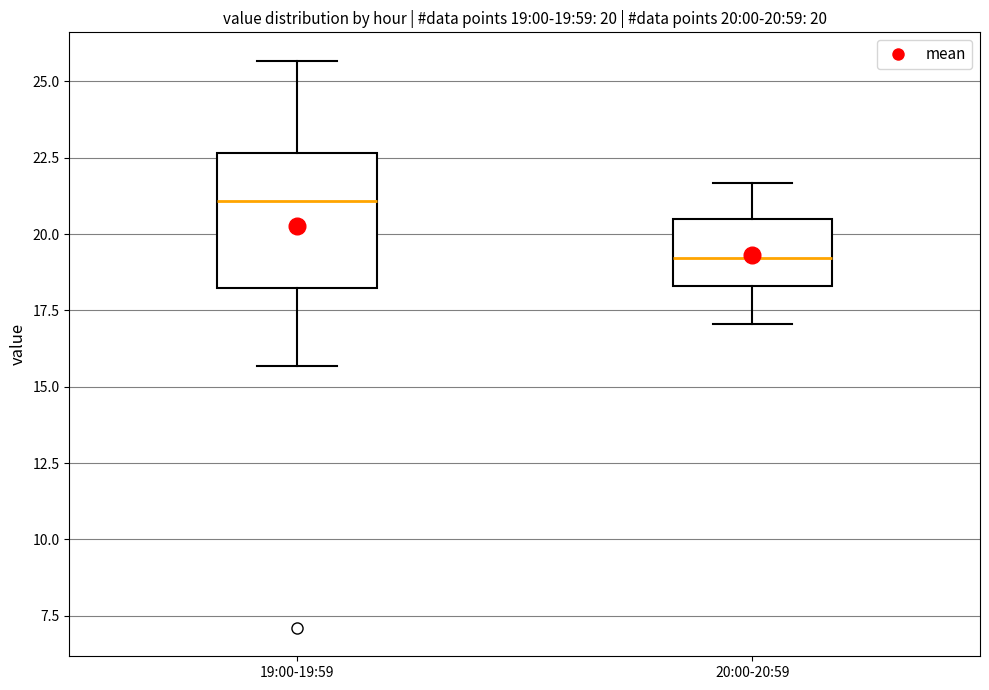

Comparing the boxes themselves (not the whiskers), which one is the tallest?

19:00-19:59